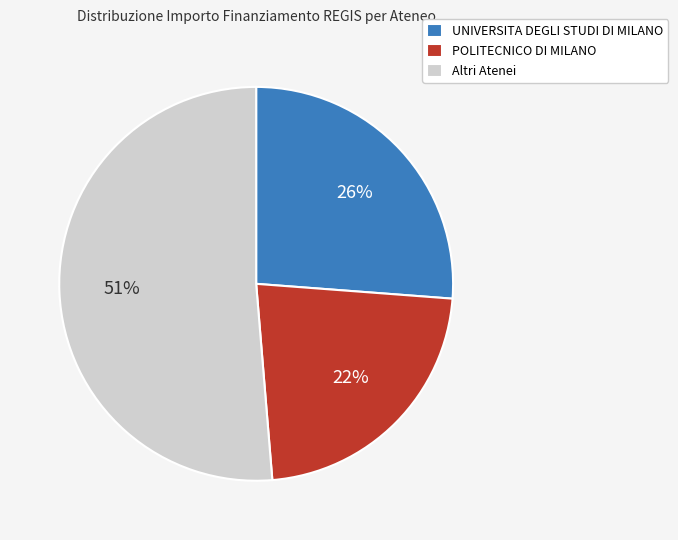

How many segments does this pie chart have?

3